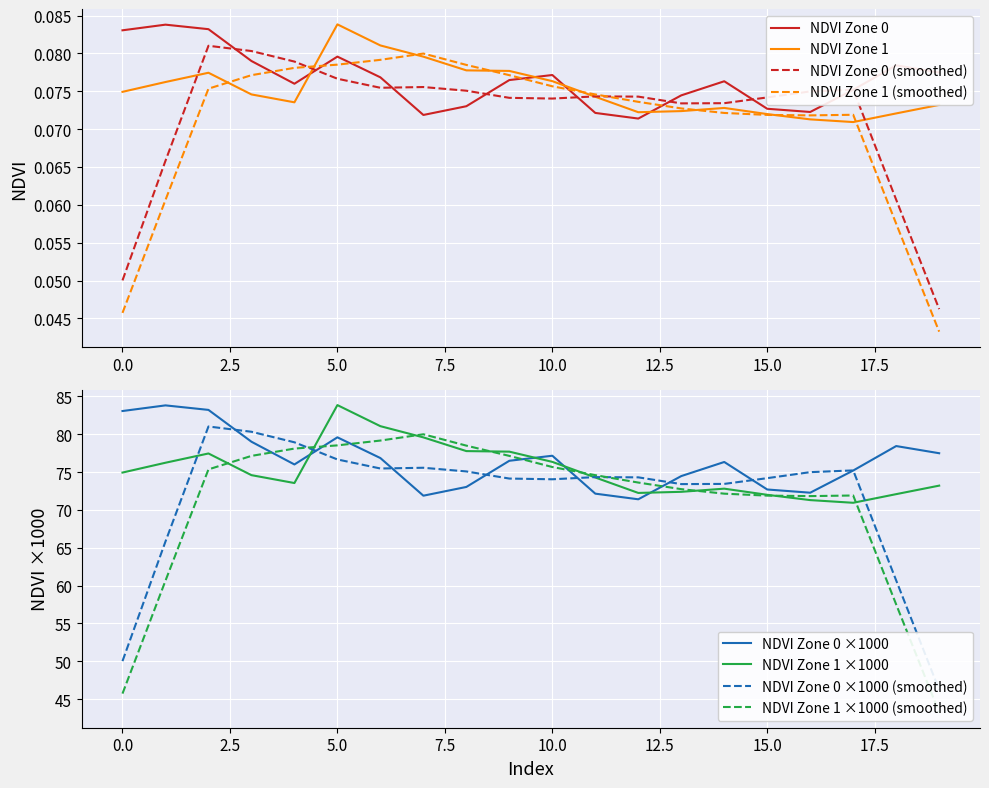

The NDVI Zone 0 series shows 0.1 at 17. True or false?

True